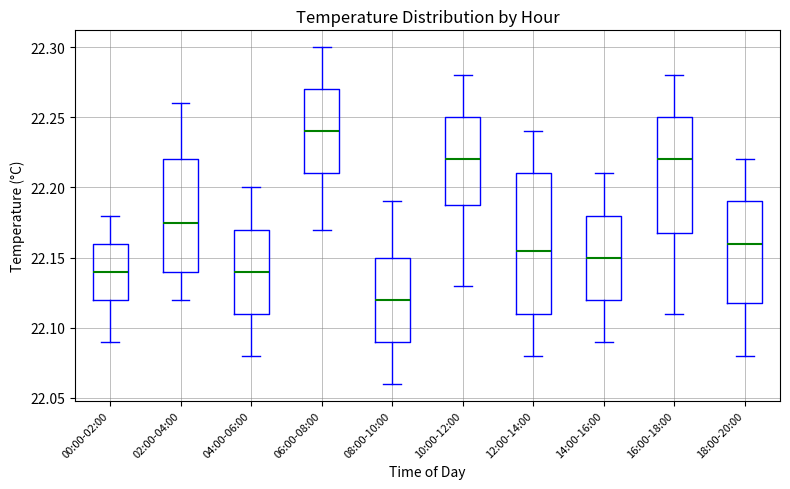

Which box's median line is the lowest?

08:00-10:00